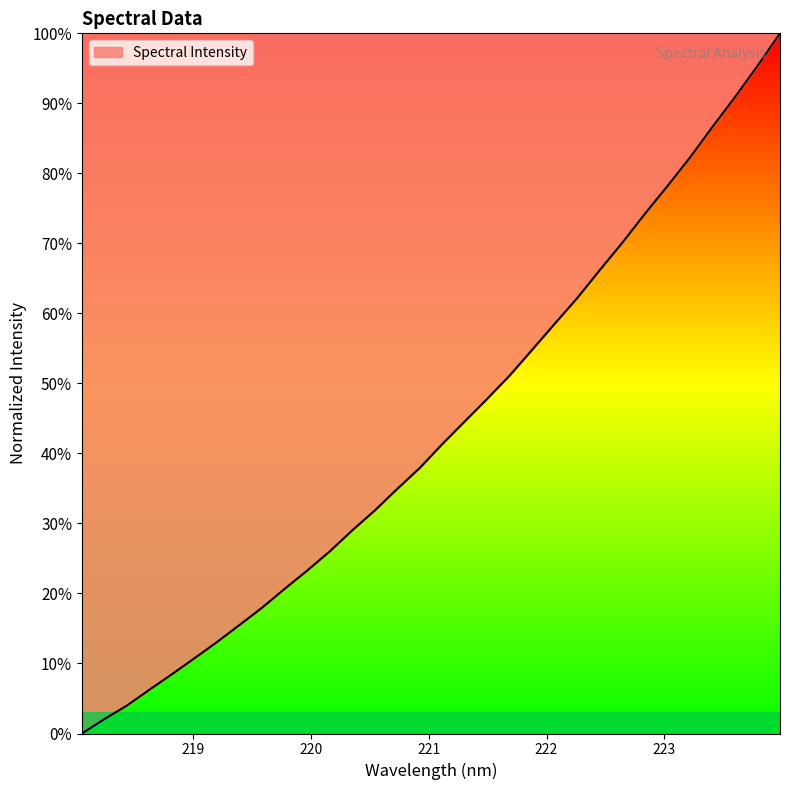

Reading right to left, what are all the values shown in this chart?

100.0	95.3	90.9	86.6	82.3	78.2	74.2	70.1	66.2	62.2	58.6	54.9	51.2	47.8	44.6	41.4	38.0	35.0	31.9	29.0	26.0	23.3	20.7	18.0	15.5	13.1	10.8	8.5	6.3	4.0	2.1	0.0